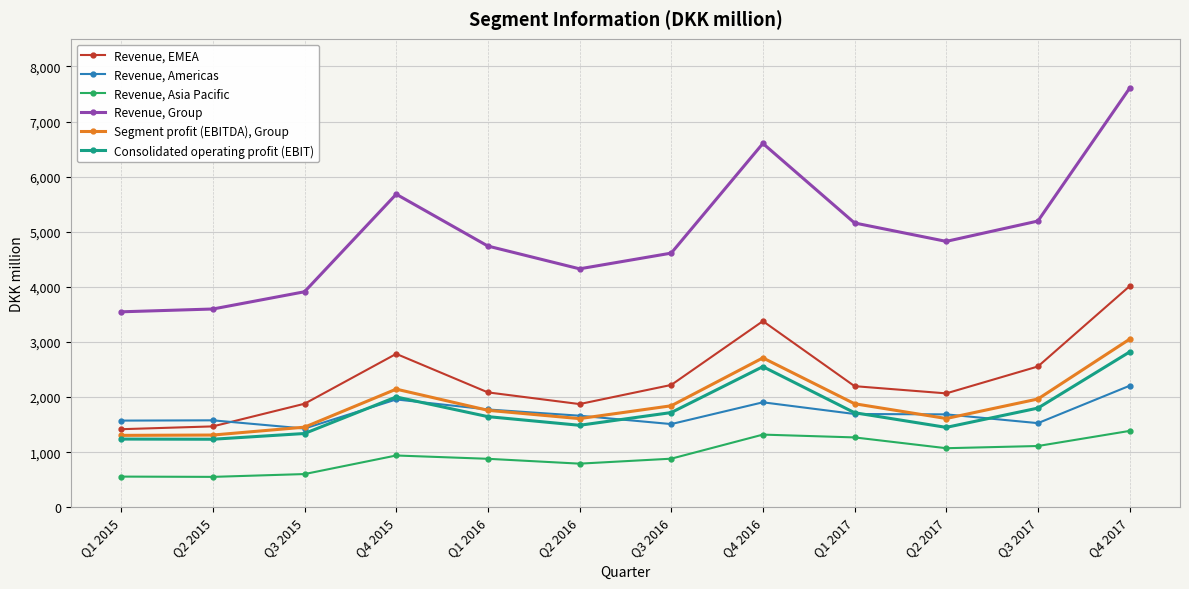

What is the total value across all series at Q2 2015?

9742